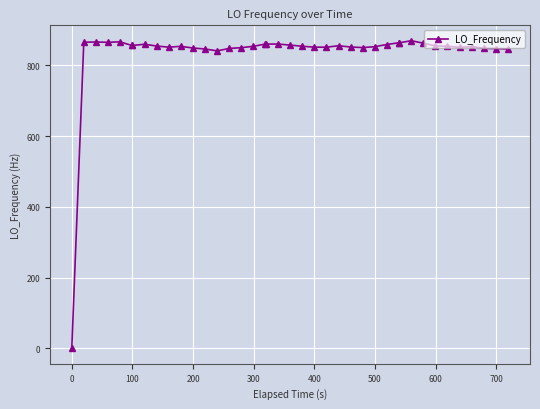

What is the greatest value displayed?

869.9